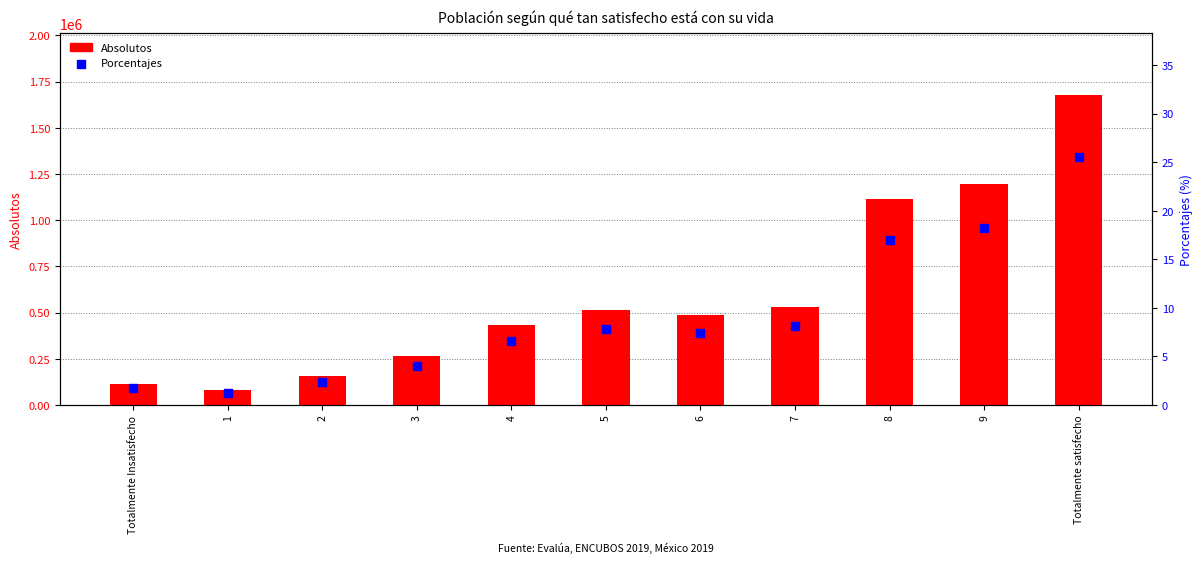

Which series contains the lowest Y value?

Porcentajes